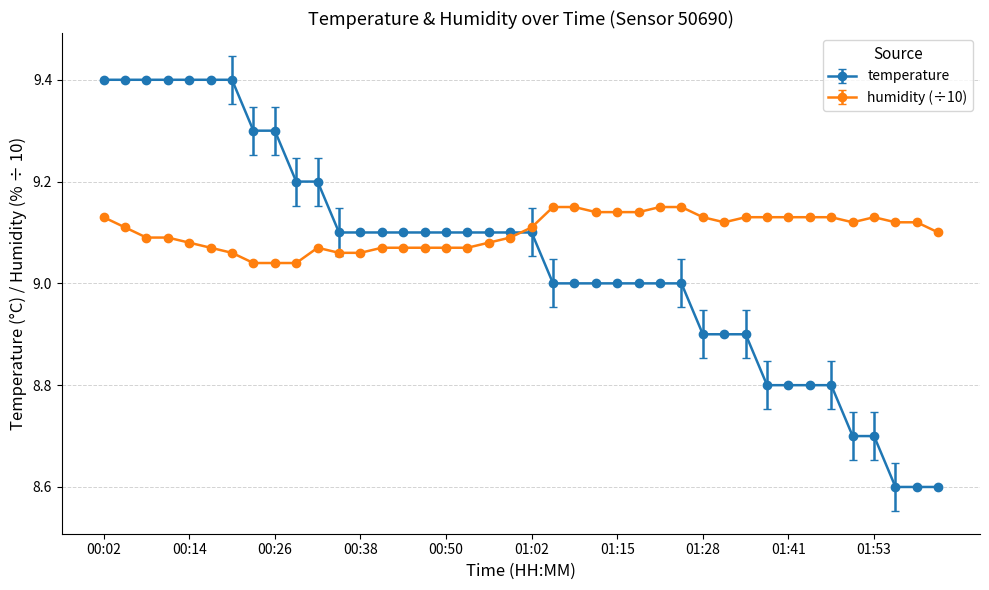

Which series has the largest range (max minus min)?

temperature